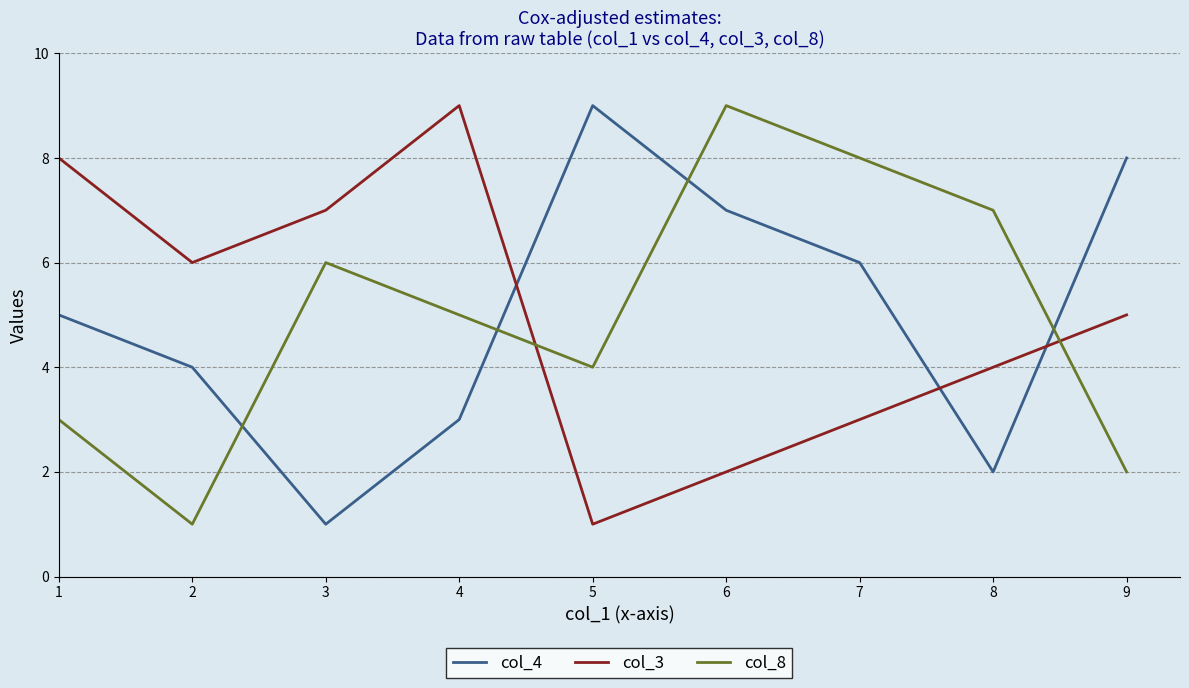

How many col_3 values are between 3 and 7?

5